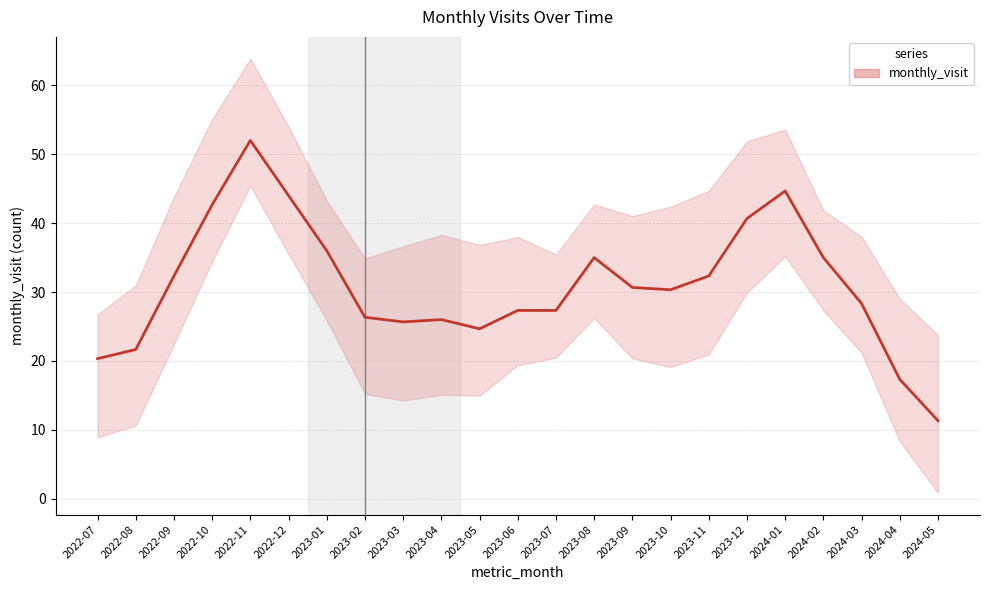

Where is the data nearest to the value 31?

2023-09